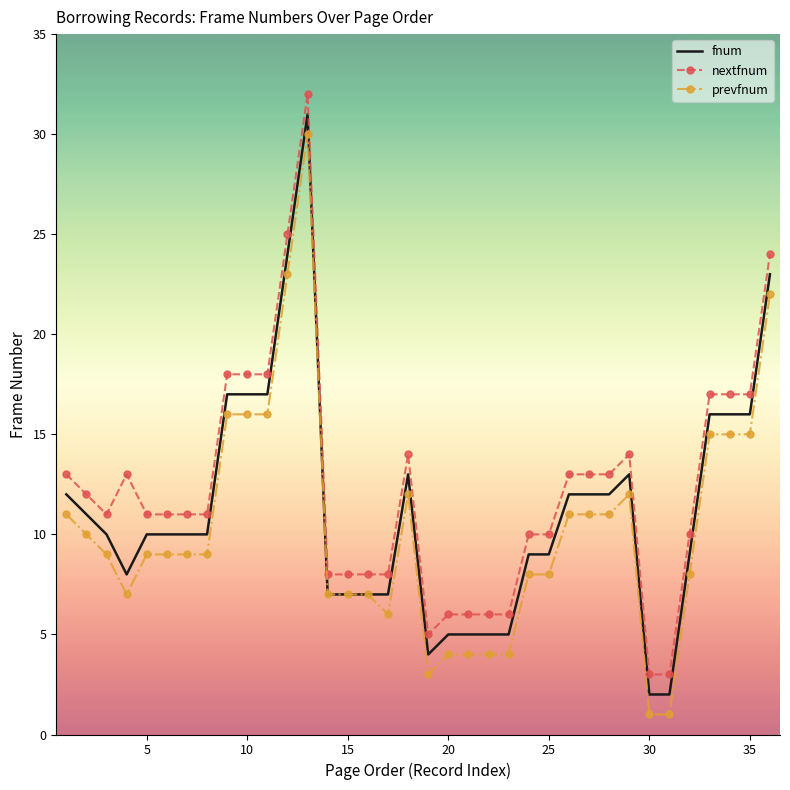

What is the highest value of the prevfnum series?

30